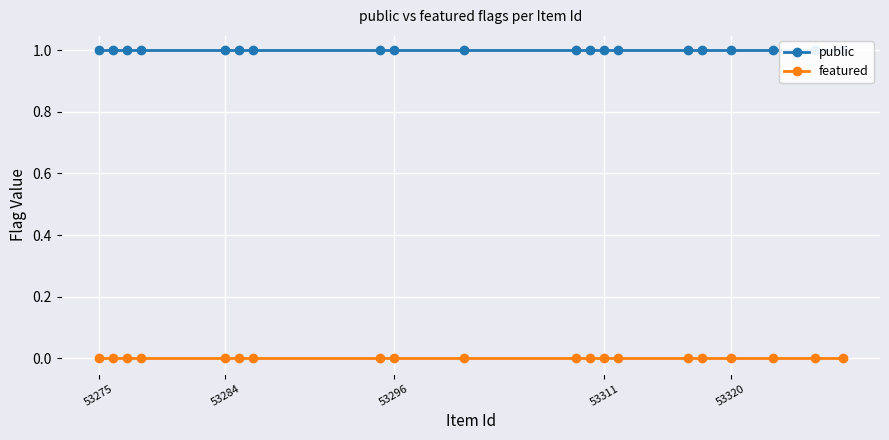

What is the lowest value of the public series?

1